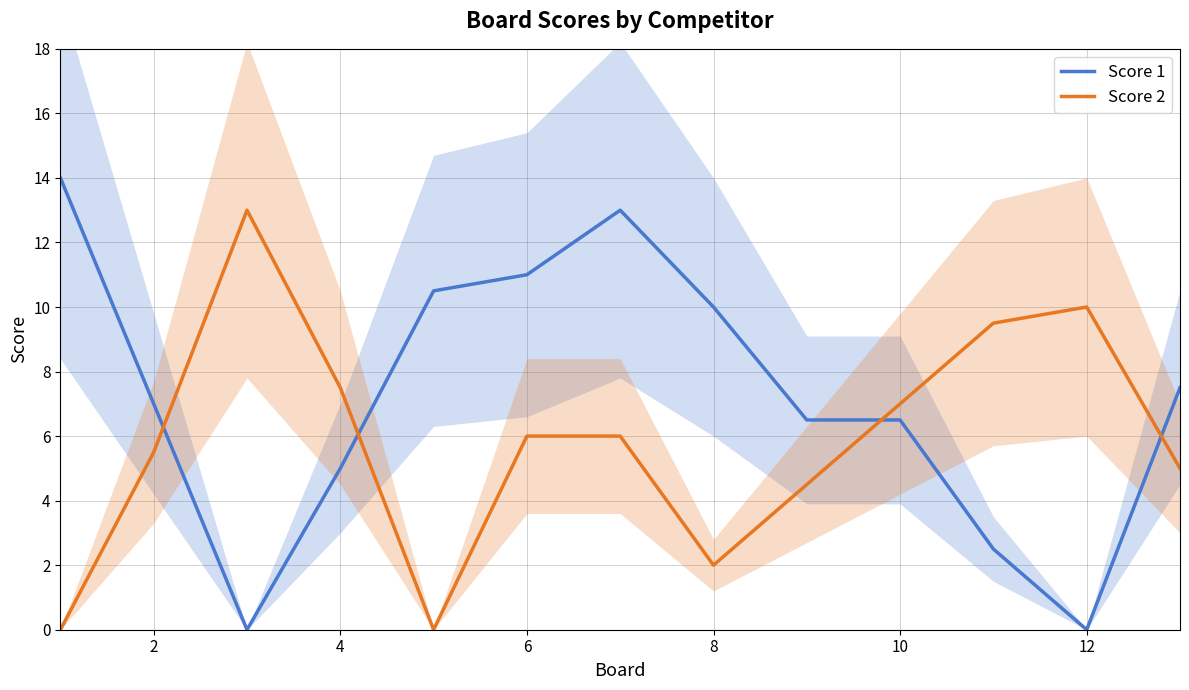

Is it true that Score 2 equals 6.0 at 6?

True